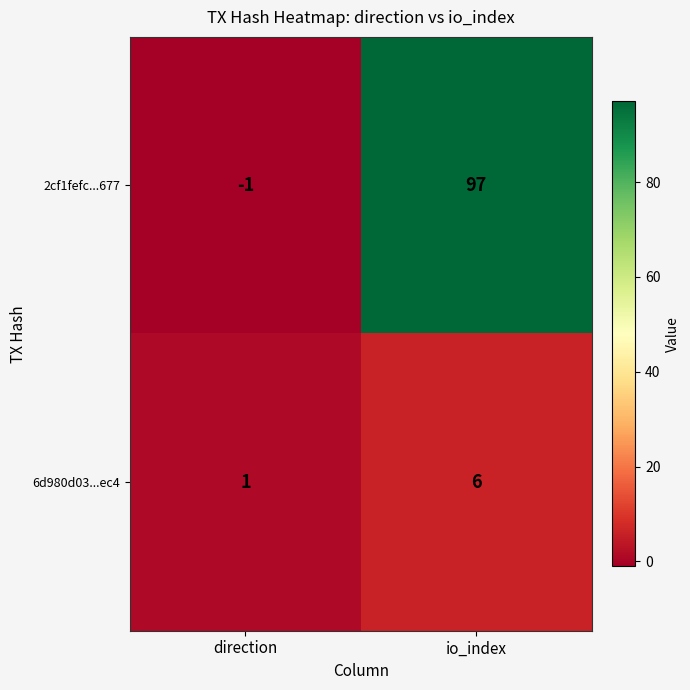

List the series in order of their overall mean, lowest first.

6d980d03...ec4, 2cf1fefc...677